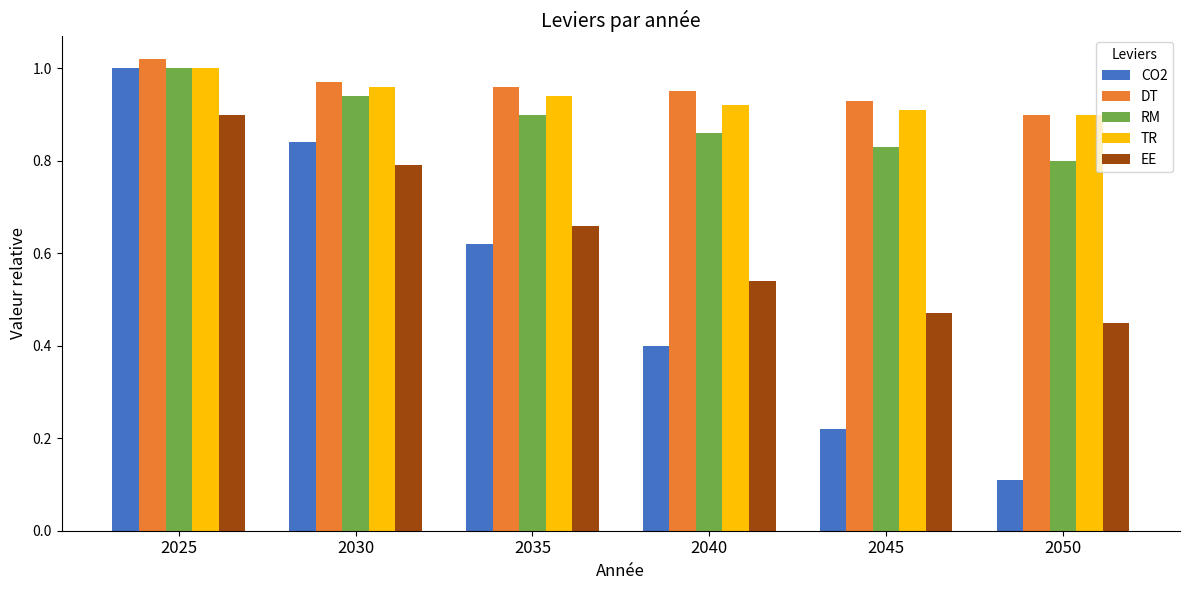

At which category is the sum across all series the highest?

2025